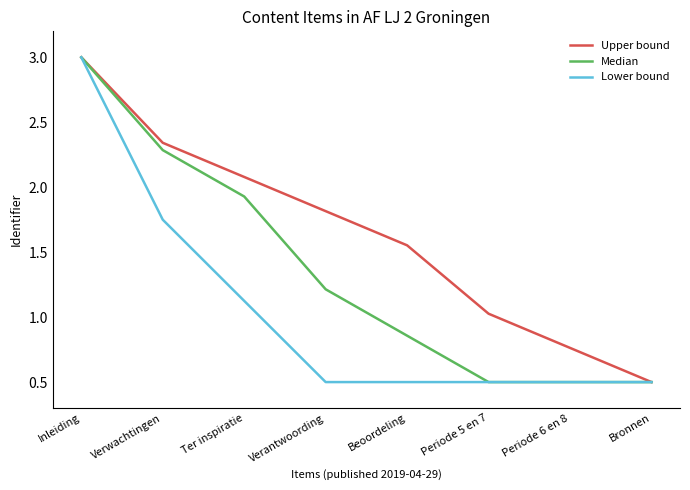

At which category is the sum across all series the highest?

Inleiding